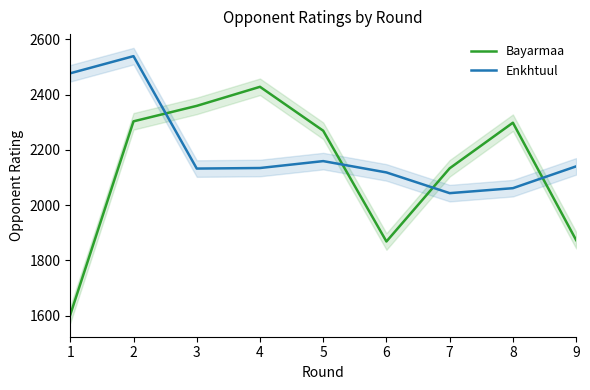

After their last crossing, which series has the higher values: Enkhtuul or Bayarmaa?

Enkhtuul